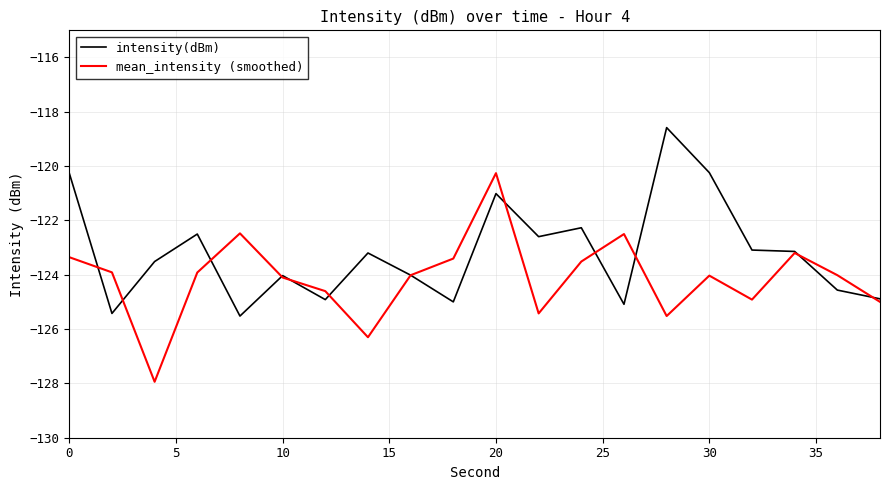

Which series has the widest spread of values?

mean_intensity (smoothed)